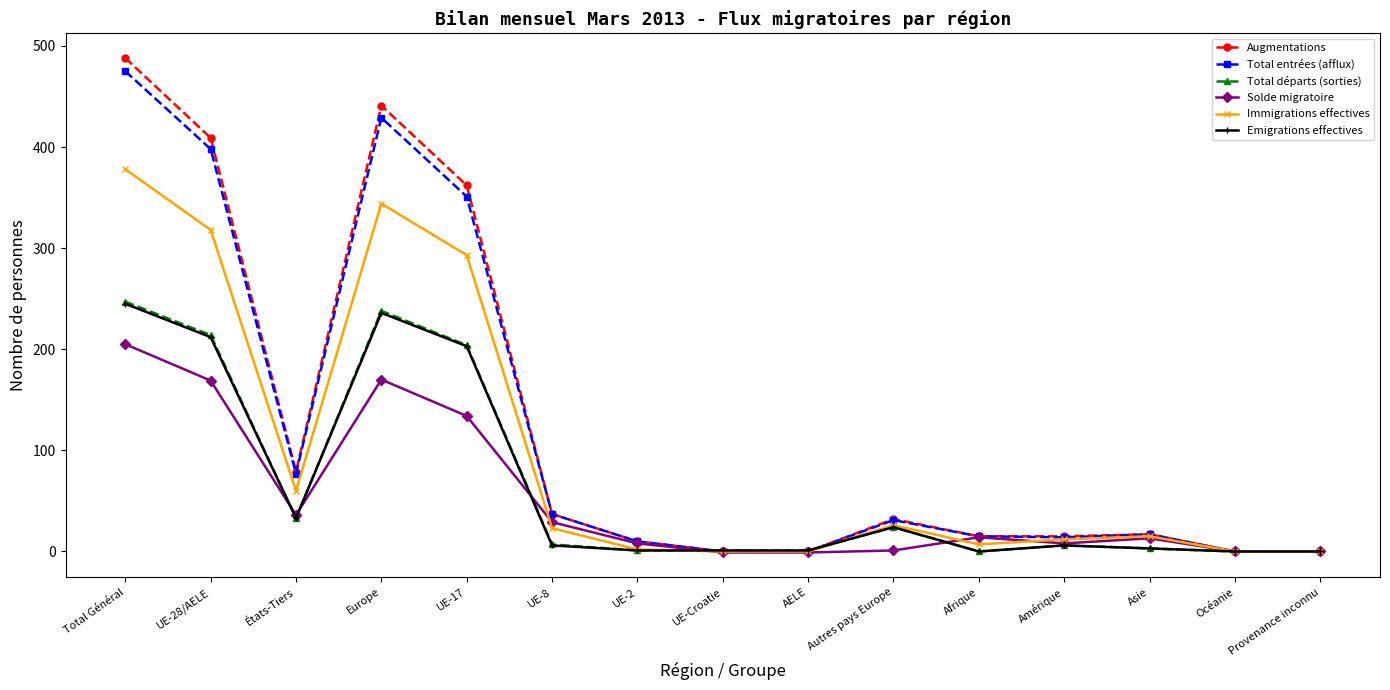

What is the difference between the maximum and minimum values in the Emigrations effectives series?

245